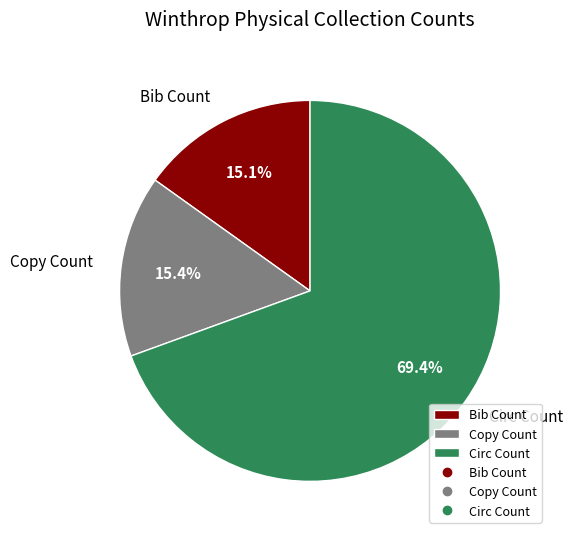

Does Bib Count represent more than half of the total?

No